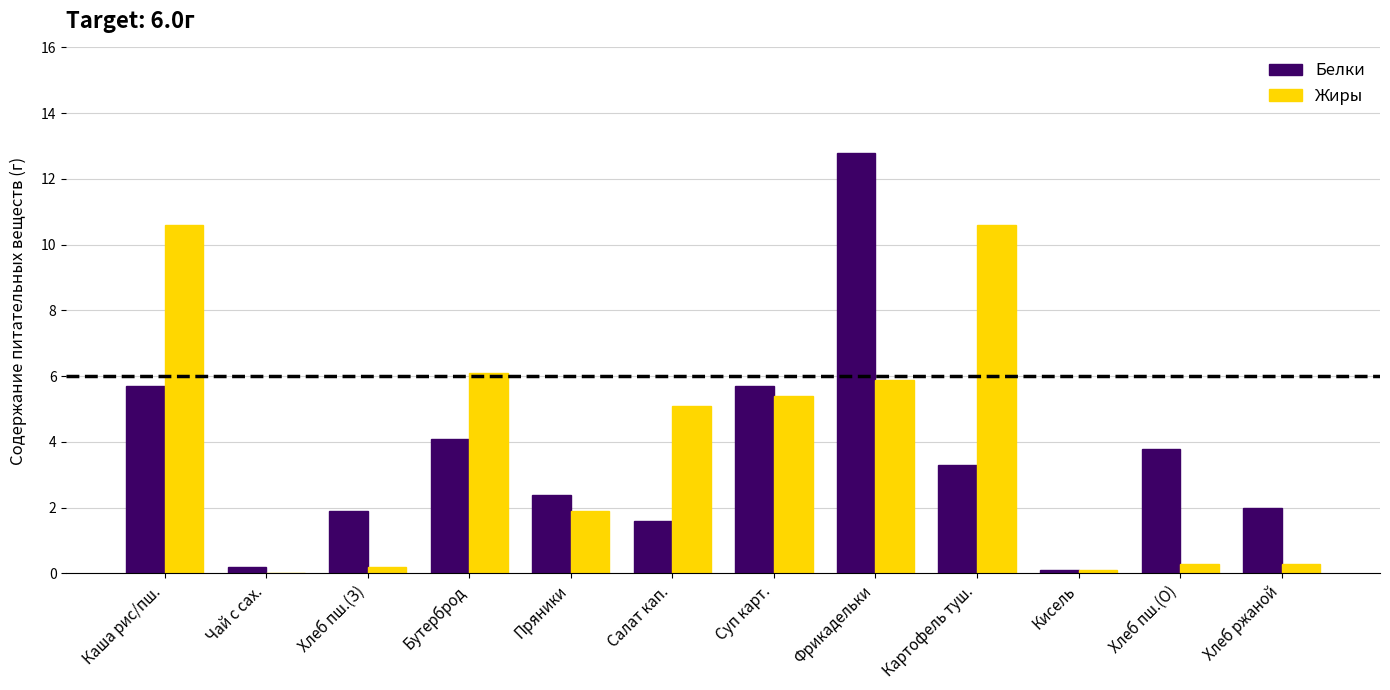

What is the highest value of the Жиры series?

10.6